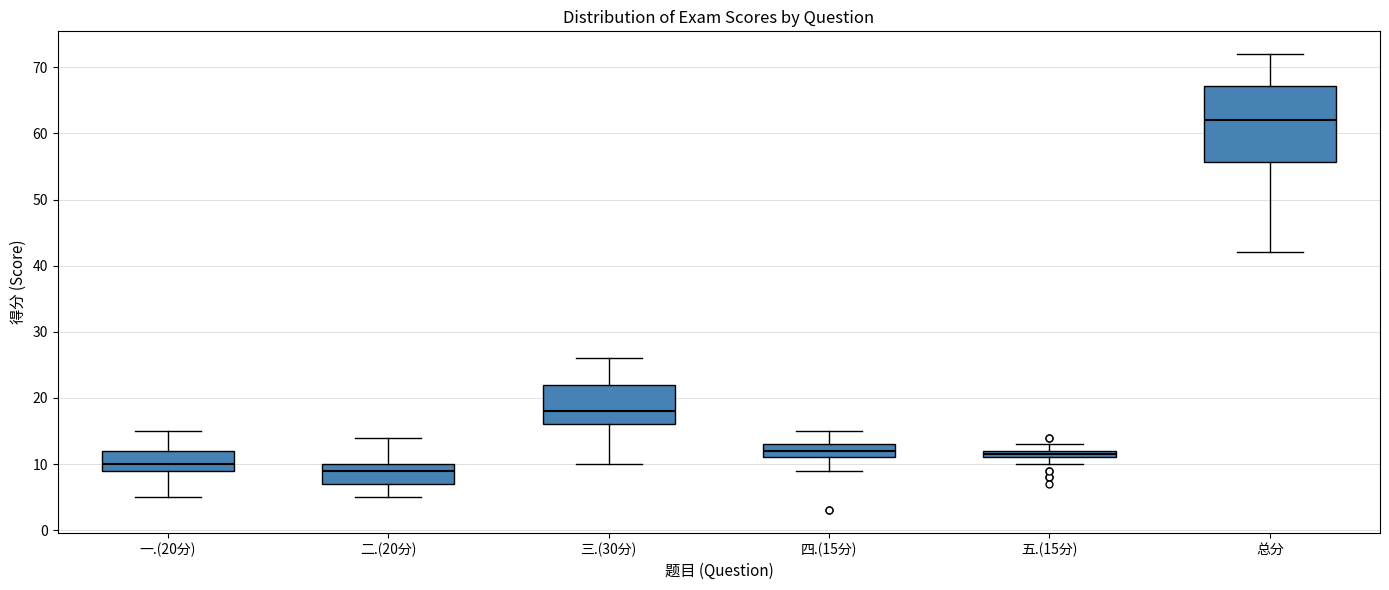

Where is the upper edge of the box for 总分 on the y-axis? The values are not printed on the chart, so give them approximately, as read against the axis.

67